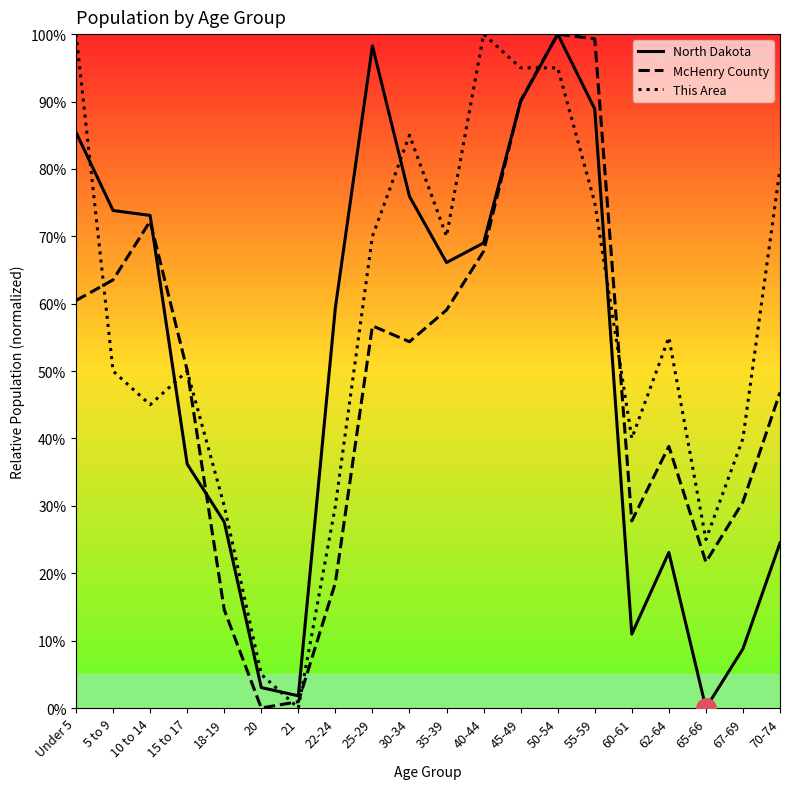

After their last crossing, which series has the higher values: This Area or McHenry County?

This Area